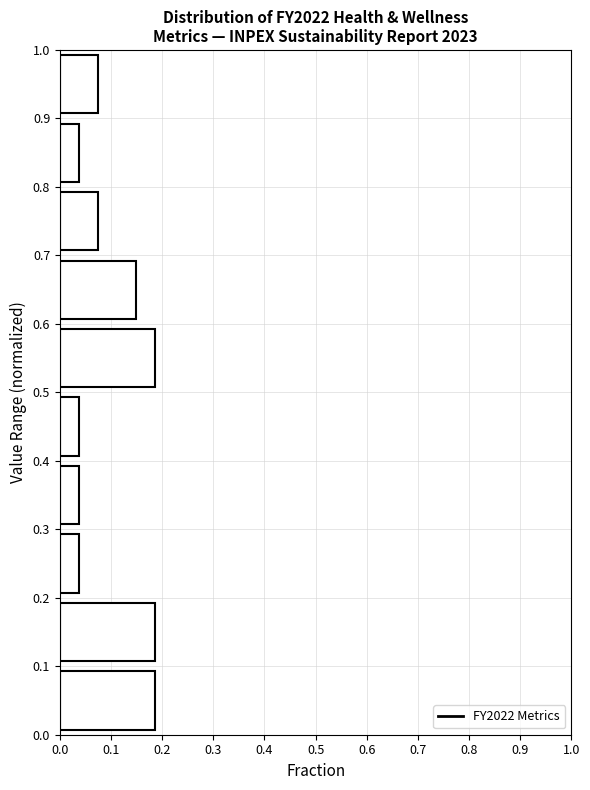

Reading bottom to top, transcribe this chart: for each bar, give the range it covers on the y-axis and its length. The values are not printed on the chart, so give them approximately, as read against the axis.

0.0 to 0.1: 0.19
0.1 to 0.2: 0.19
0.2 to 0.3: 0.04
0.3 to 0.4: 0.04
0.4 to 0.5: 0.04
0.5 to 0.6: 0.19
0.6 to 0.7: 0.15
0.7 to 0.8: 0.07
0.8 to 0.9: 0.04
0.9 to 1.0: 0.07